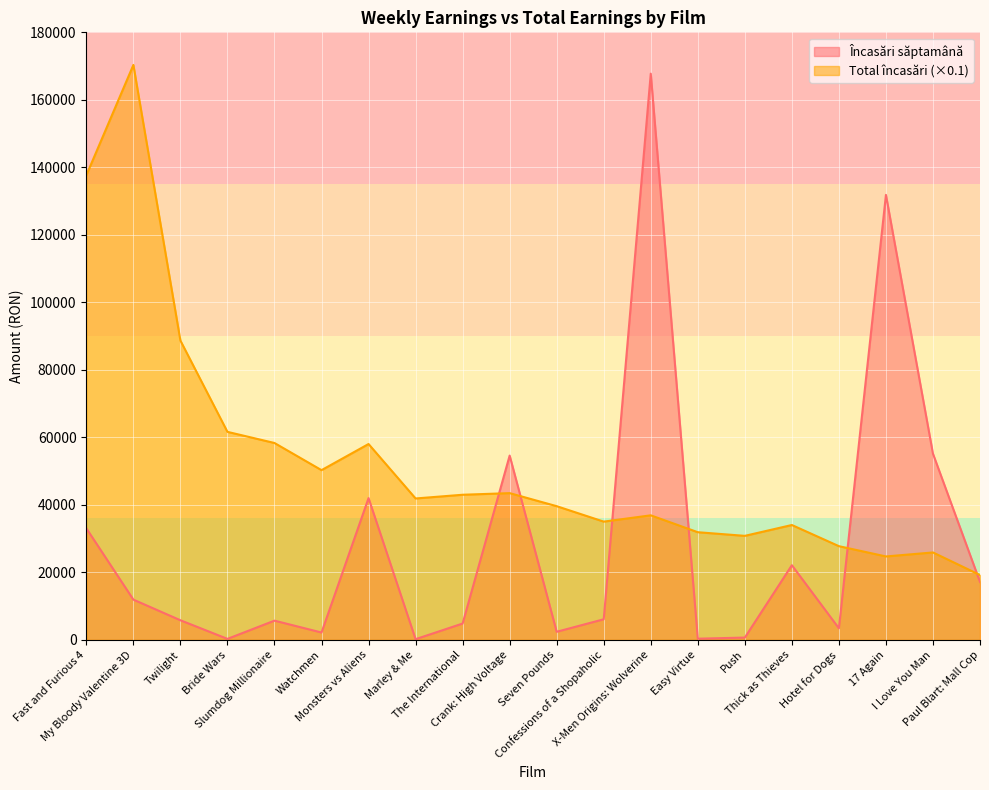

How many interior local valleys does the Încasări săptamână series have?

6